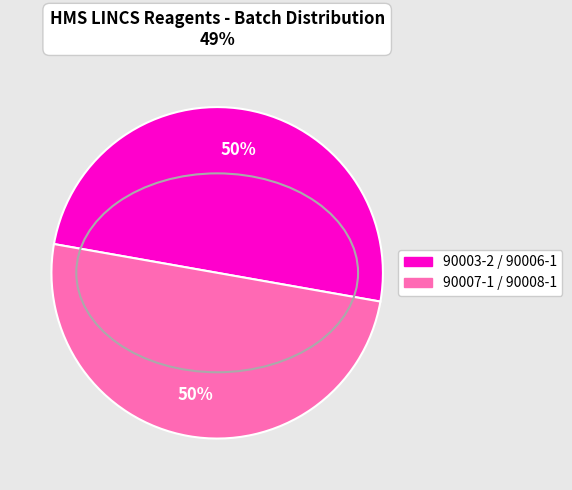

Is the sum of 90007-1 / 90008-1 and 90003-2 / 90006-1 greater than half?

Yes